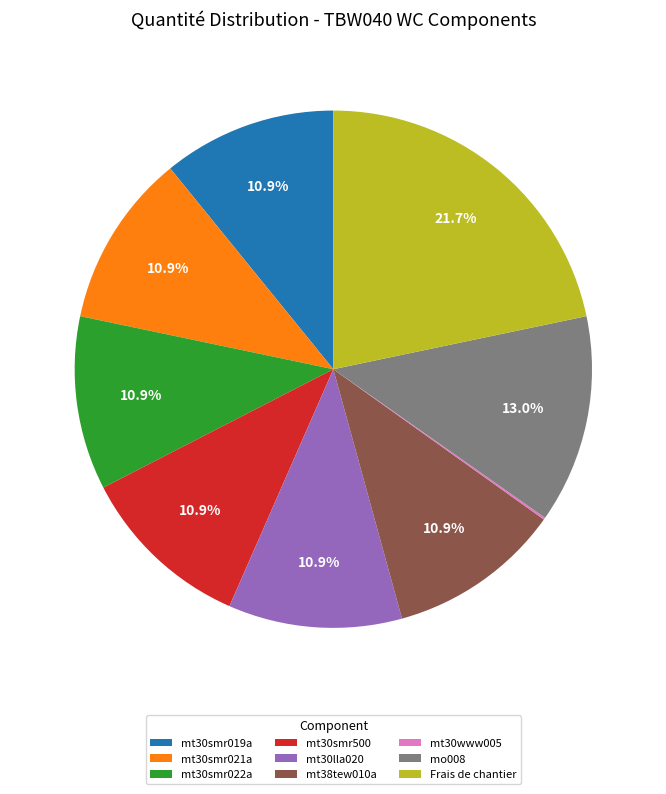

To the nearest percent, what portion does mt30smr022a represent?

11%